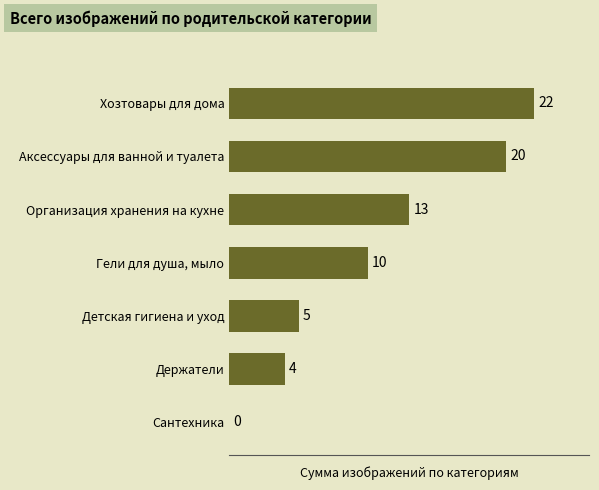

The chart shows a value of 4 at Держатели. True or false?

True